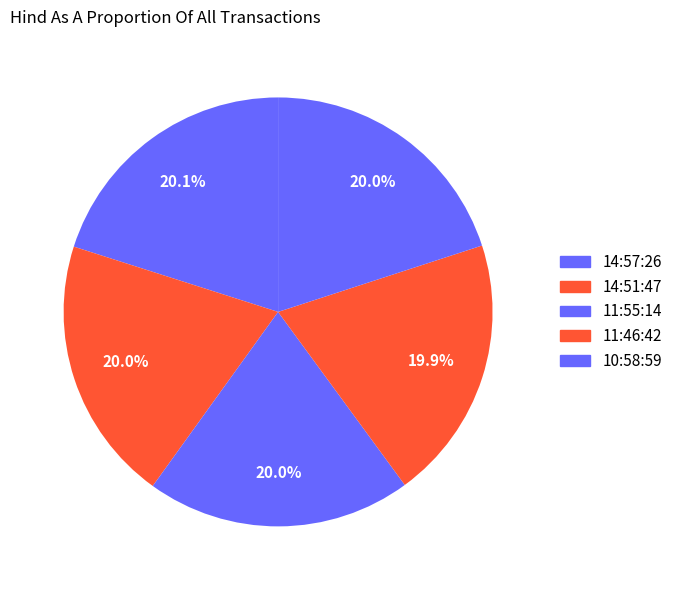

To the nearest percent, what is the average slice percentage?

20%